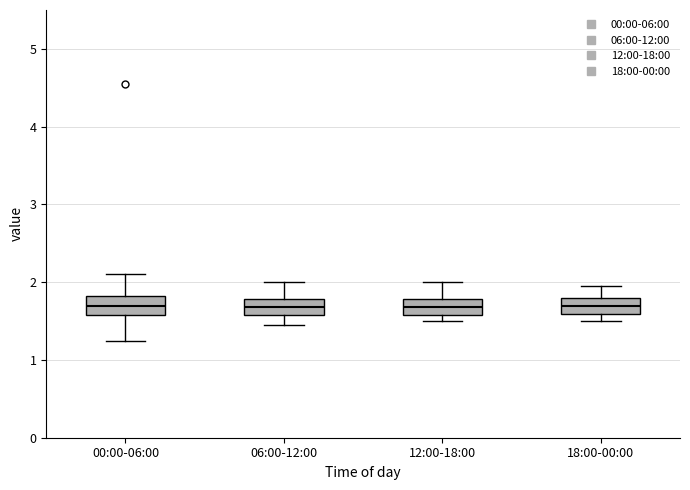

Reading left to right, transcribe this box plot: for each box, give where its median line is, the range the box spans, and where its two whiskers end, as read against the y-axis. The values are not printed on the chart, so give them approximately, as read against the axis.

00:00-06:00: median 1.7, box 1.6 to 1.8, whiskers 1.3 to 2.1
06:00-12:00: median 1.7, box 1.6 to 1.8, whiskers 1.5 to 2.0
12:00-18:00: median 1.7, box 1.6 to 1.8, whiskers 1.5 to 2.0
18:00-00:00: median 1.7, box 1.6 to 1.8, whiskers 1.5 to 2.0